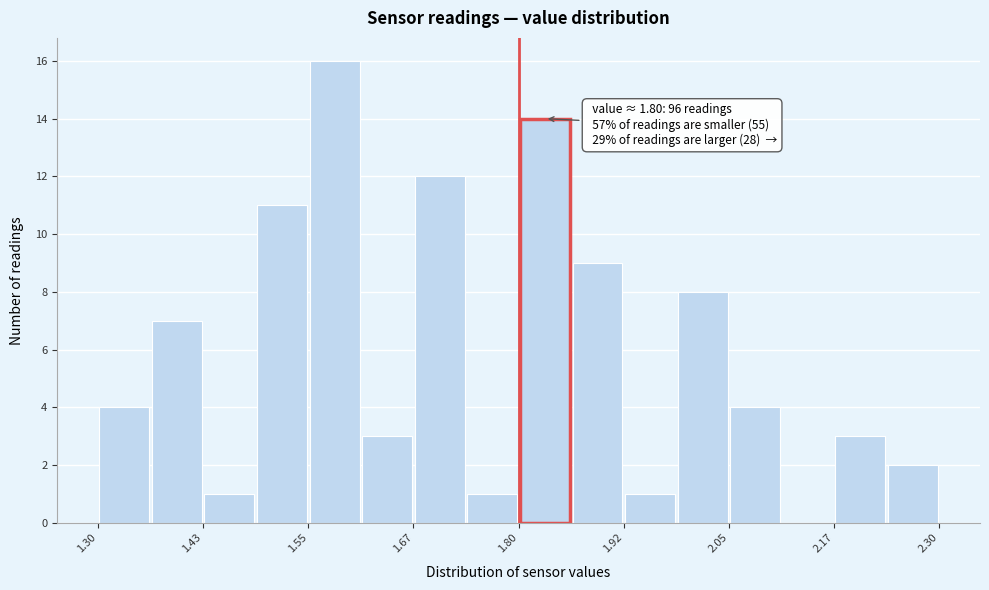

Read against the x-axis, roughly where is the centre of the tallest bar?

1.58